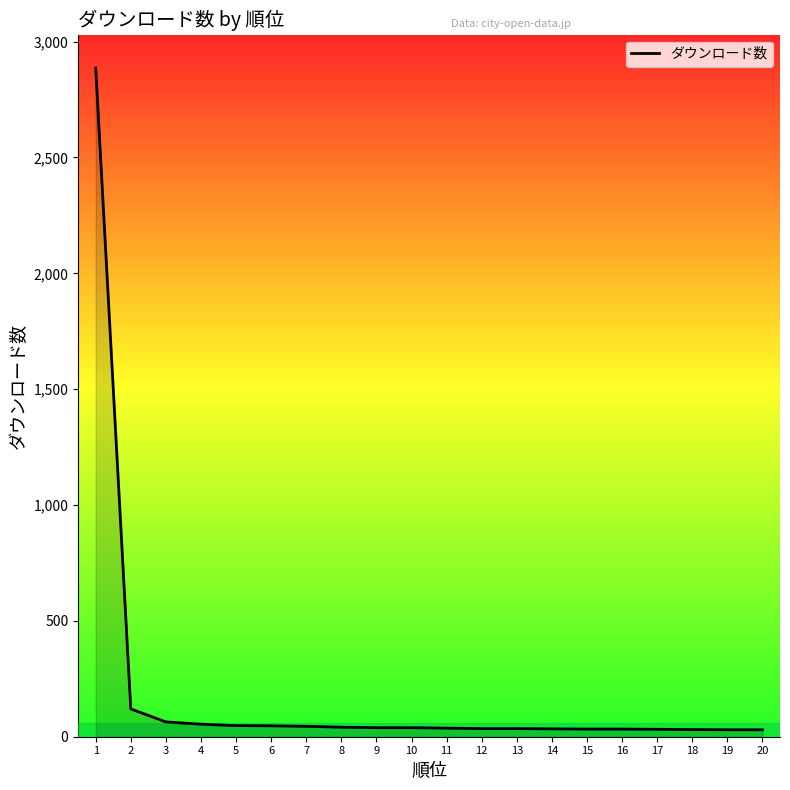

What is the greatest value displayed?

2886